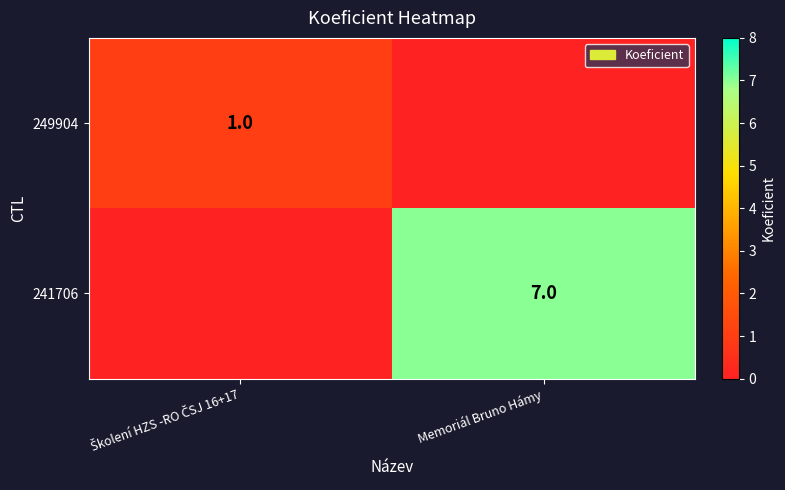

How many data points in 241706 are less than 7?

1